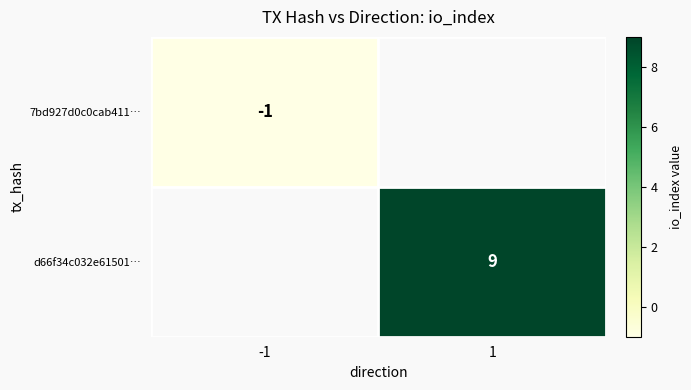

What is the minimum value shown in the chart?

-1.0